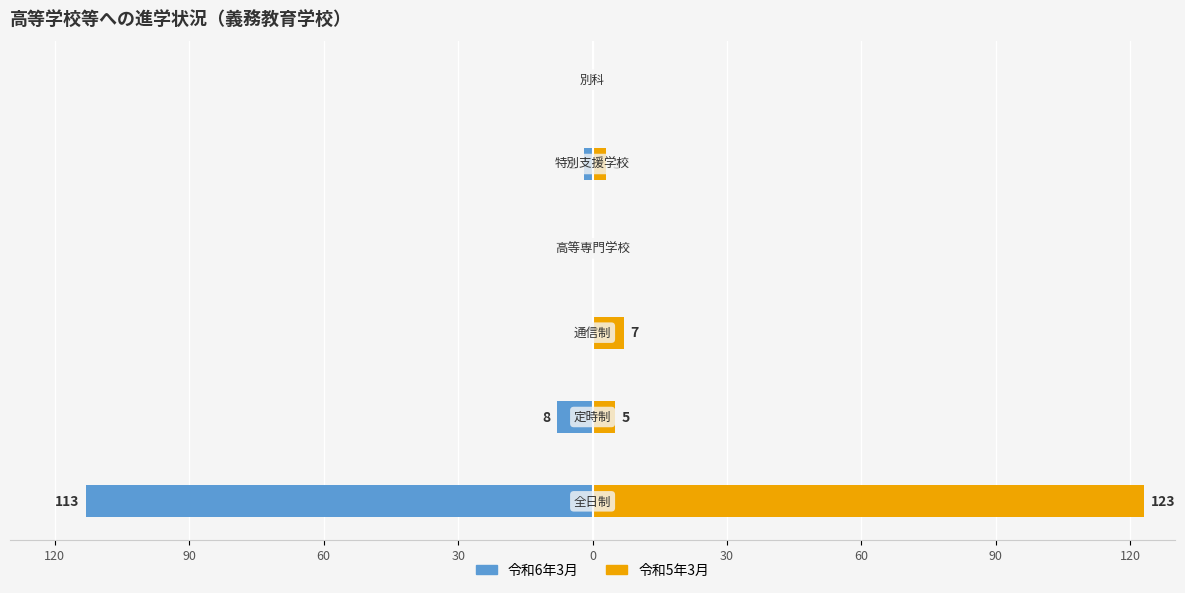

How many groups of bars are there?

6